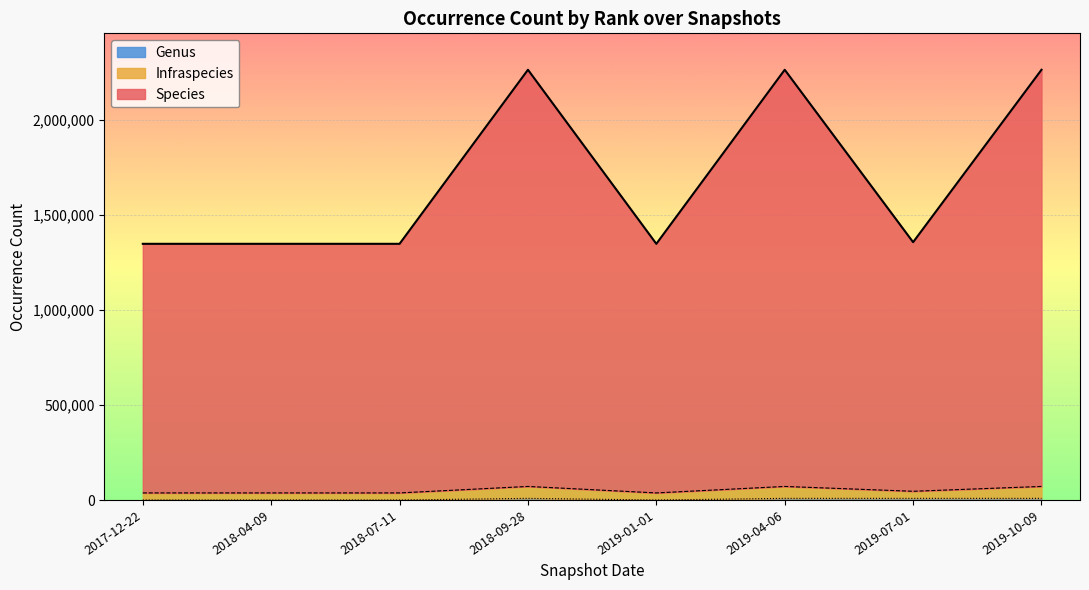

Is it true that Species equals 2261739 at 2018-09-28?

True